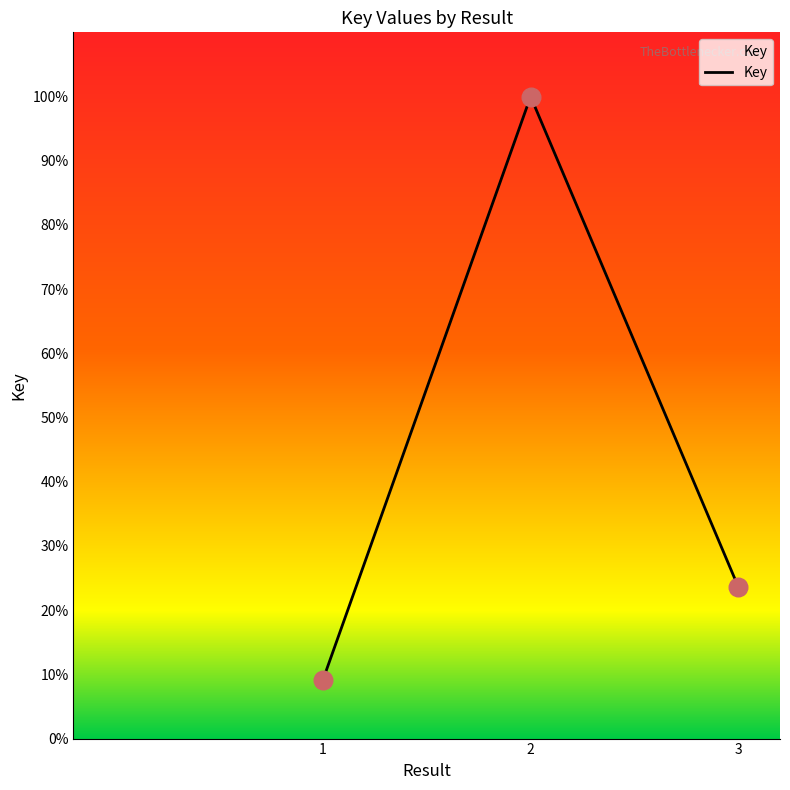

Which has a higher value, 2 or 1?

2